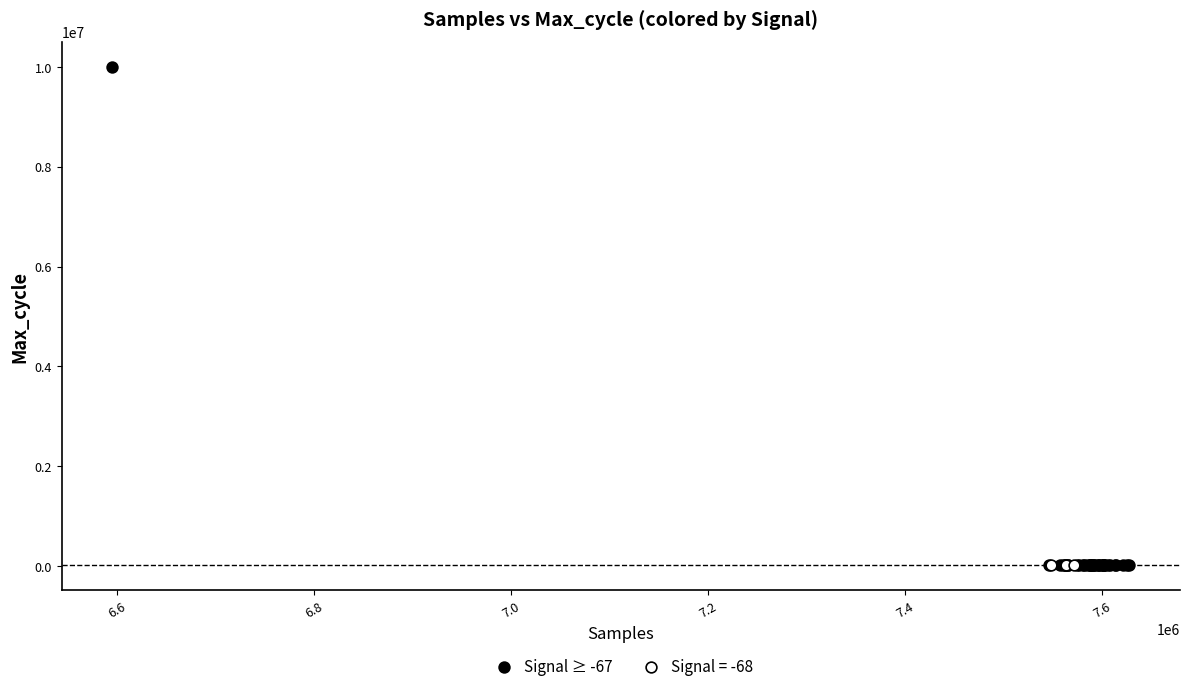

Which series contains the highest Y value?

Signal ≥ -67